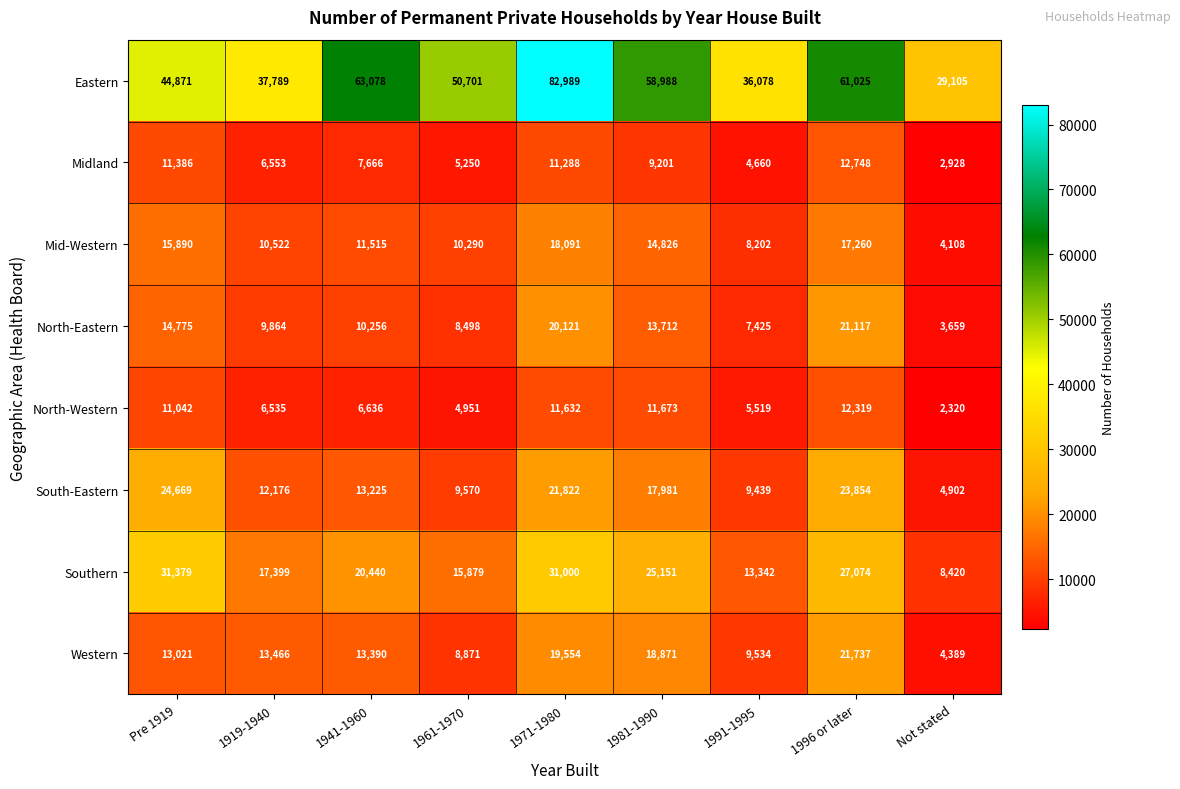

Where is South-Eastern nearest to the value 14785?

1941-1960